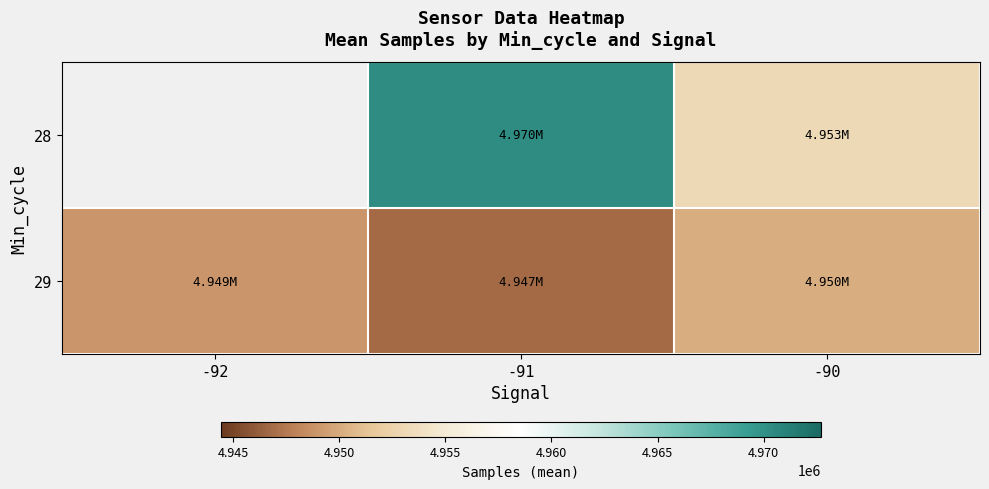

Is it true that 29 equals 7279797.0 at -92?

False